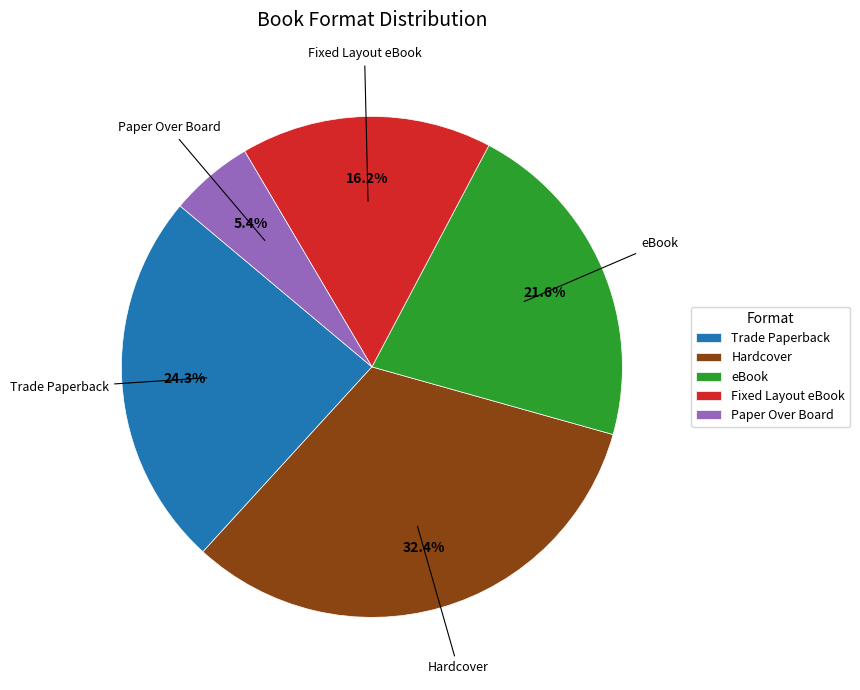

Which category has the biggest portion of the pie?

Hardcover